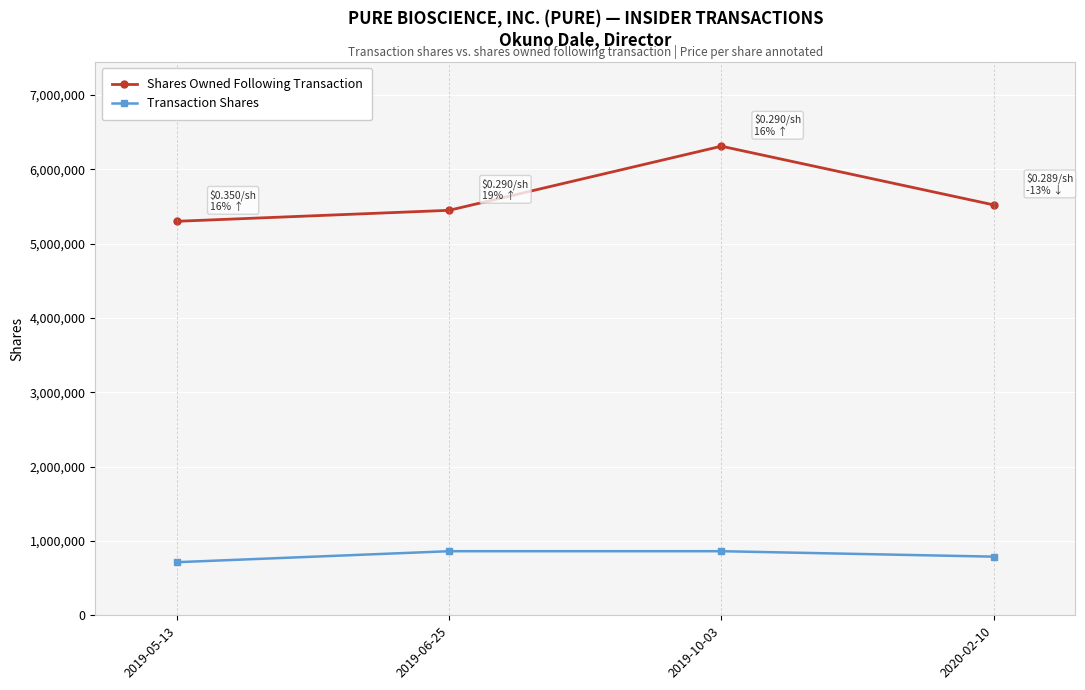

Rank the series by their average value, from lowest to highest.

Transaction Shares, Shares Owned Following Transaction